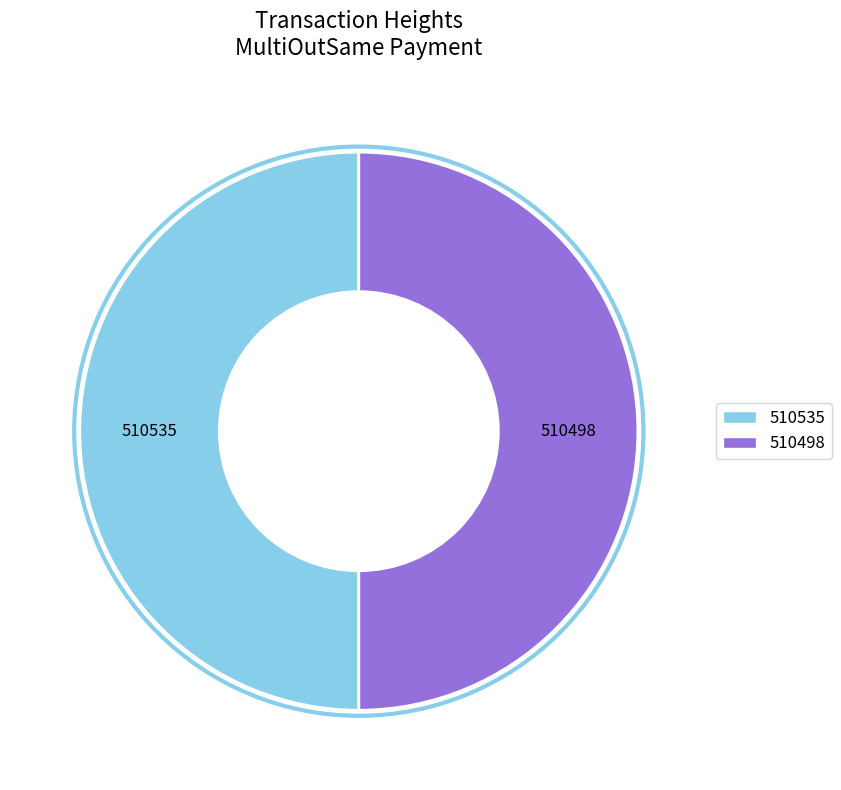

True or false: 510498 accounts for 50% of the total.

True